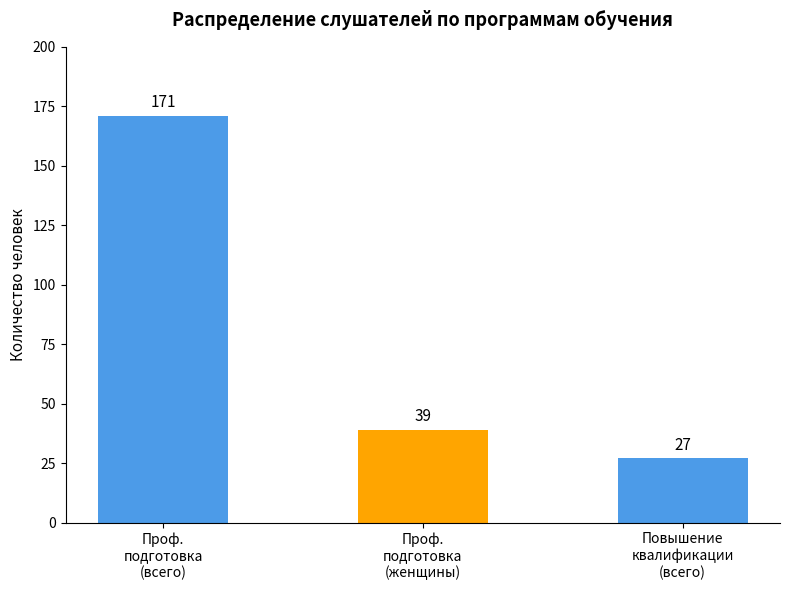

The value at Повышение
квалификации
(всего) is 45. True or false?

False